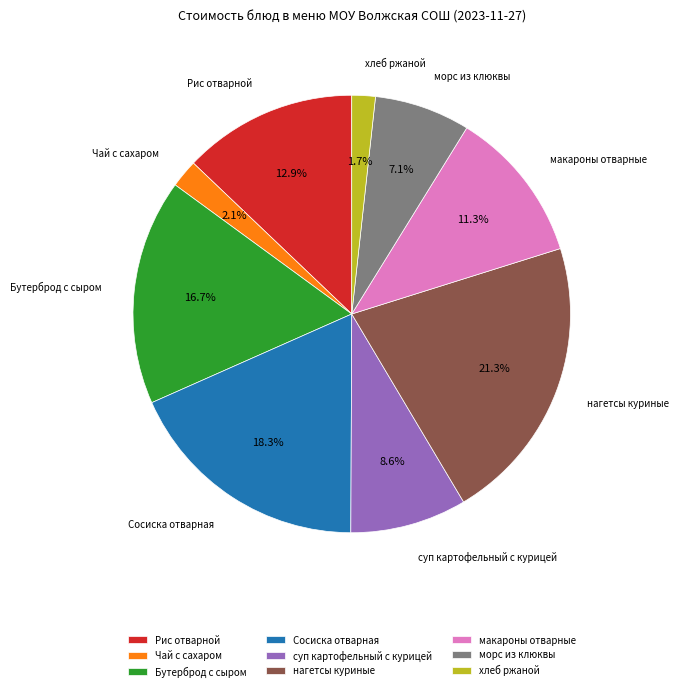

Is the sum of макароны отварные and Чай с сахаром greater than half?

No